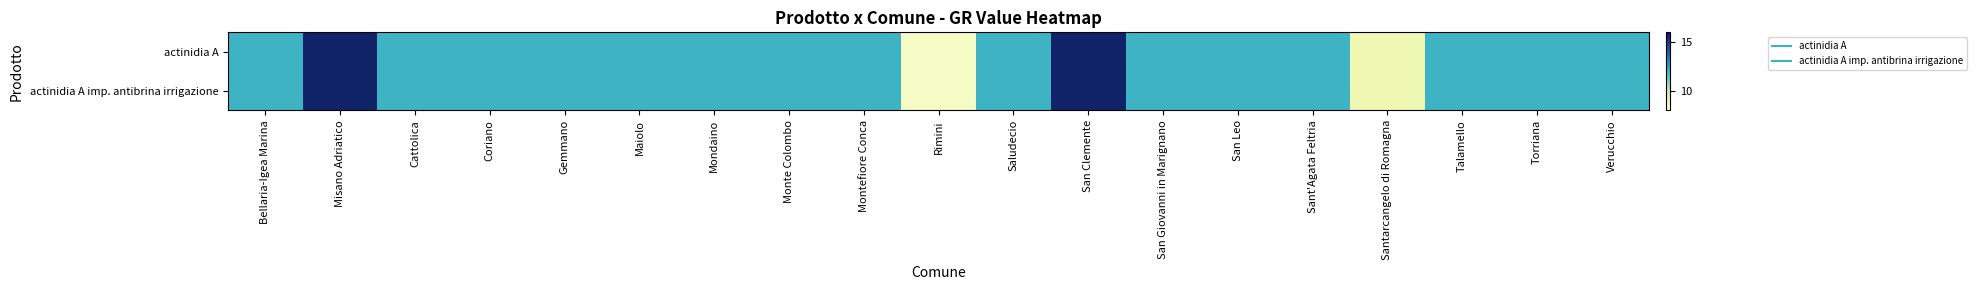

What is the minimum value shown in the chart?

8.5